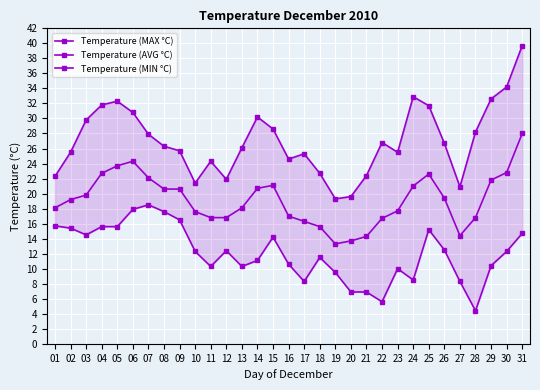

At which category does Temperature (AVG °C) reach its first local valley?

19